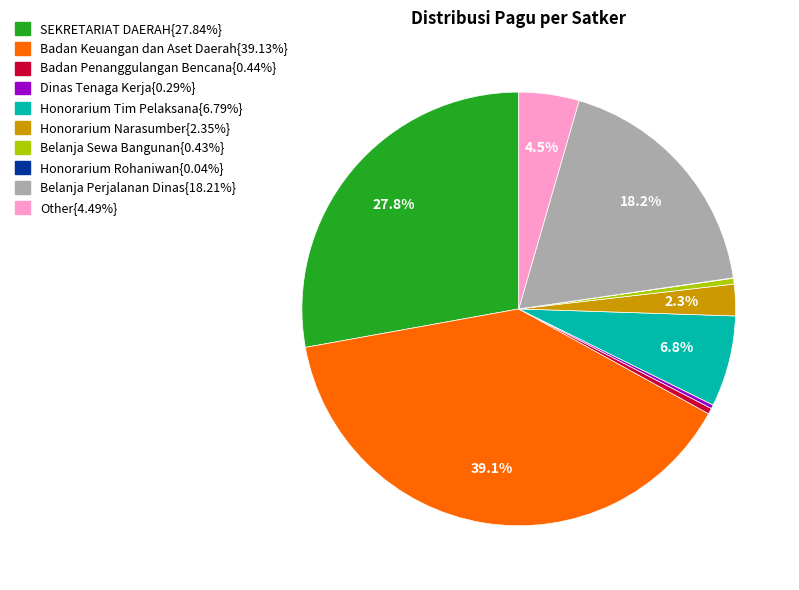

Is there any slice that represents more than half of the pie?

No